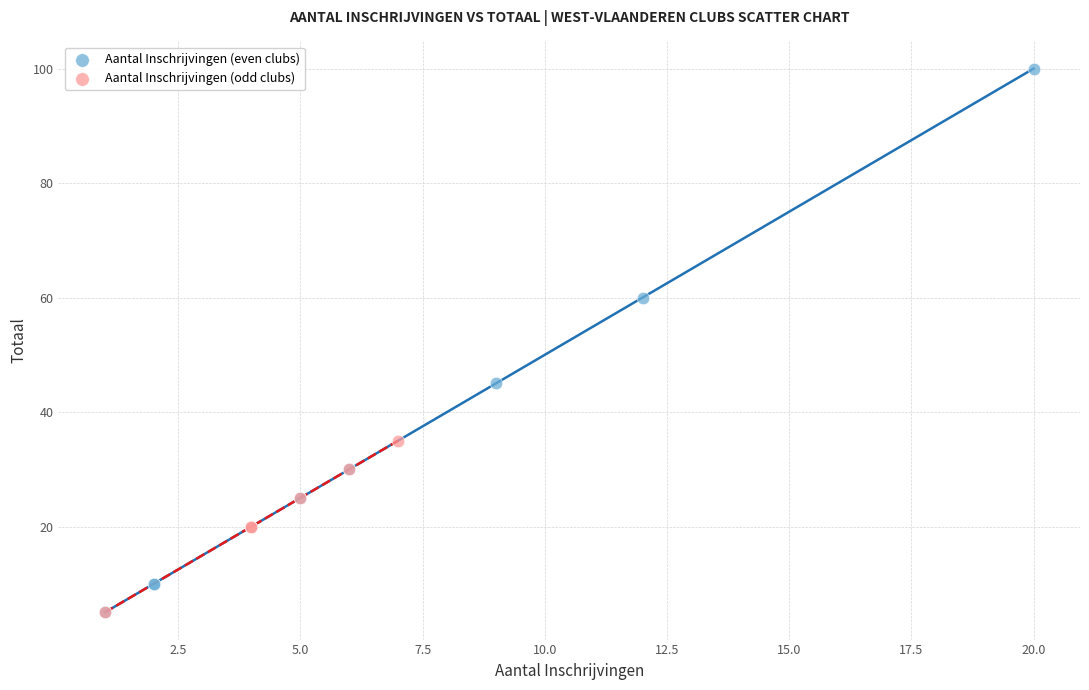

Which series has the widest spread of Y values?

Aantal Inschrijvingen (even clubs)